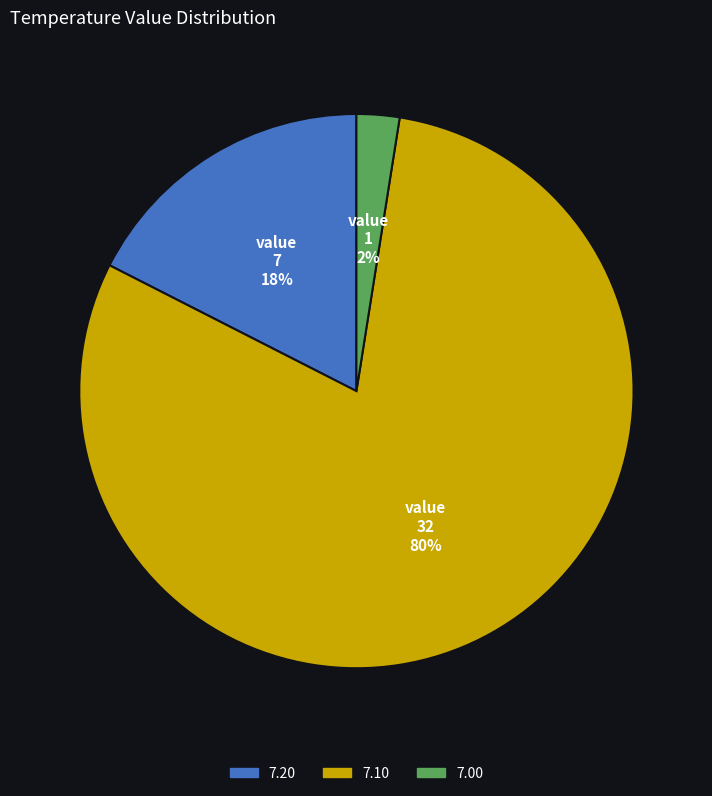

To the nearest percent, what percentage of the pie is 7.10?

80%